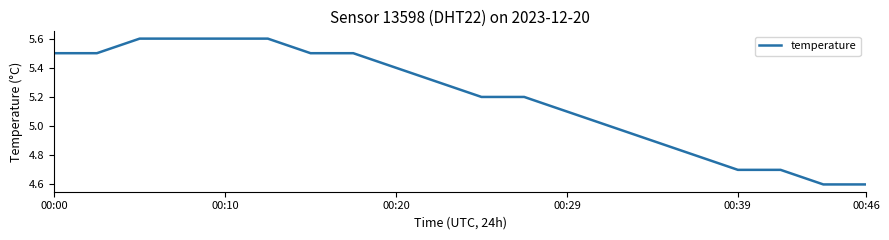

What is the minimum value shown in the chart?

4.6